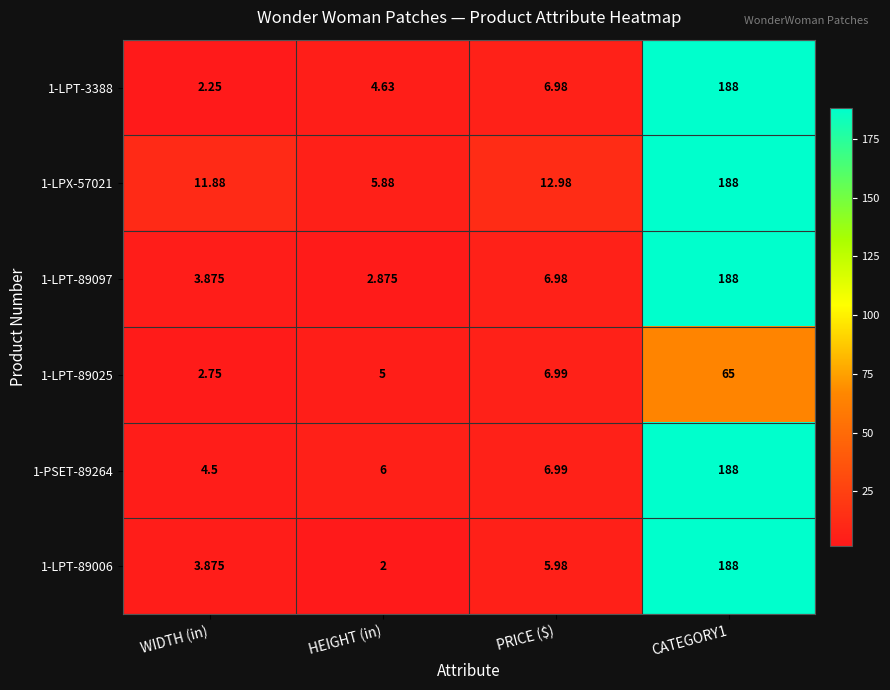

What is the greatest value displayed?

188.0